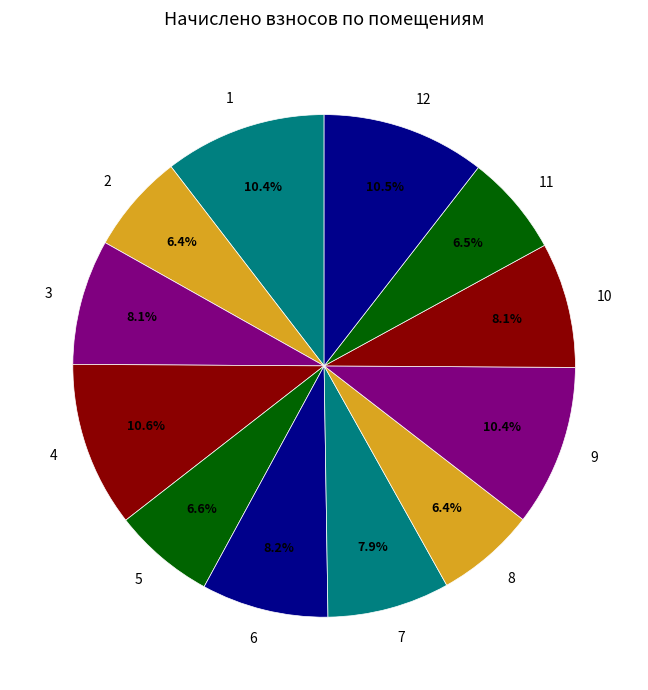

What percentage is NOT represented by 1?

89.6%